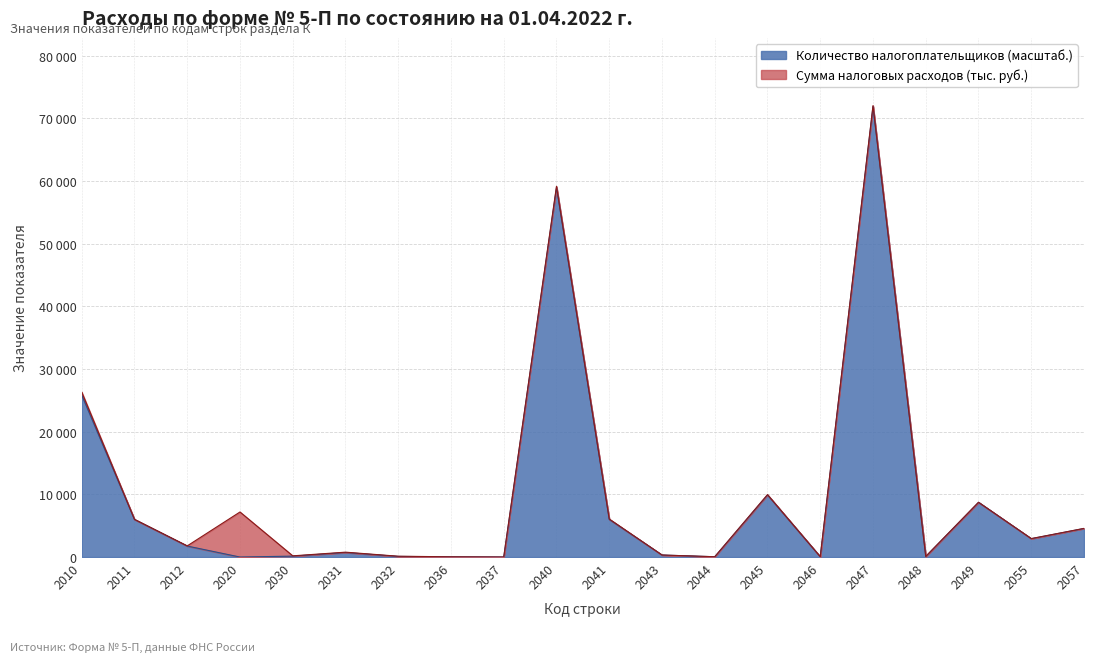

What is the value of the 3rd point from the left?

1752.0